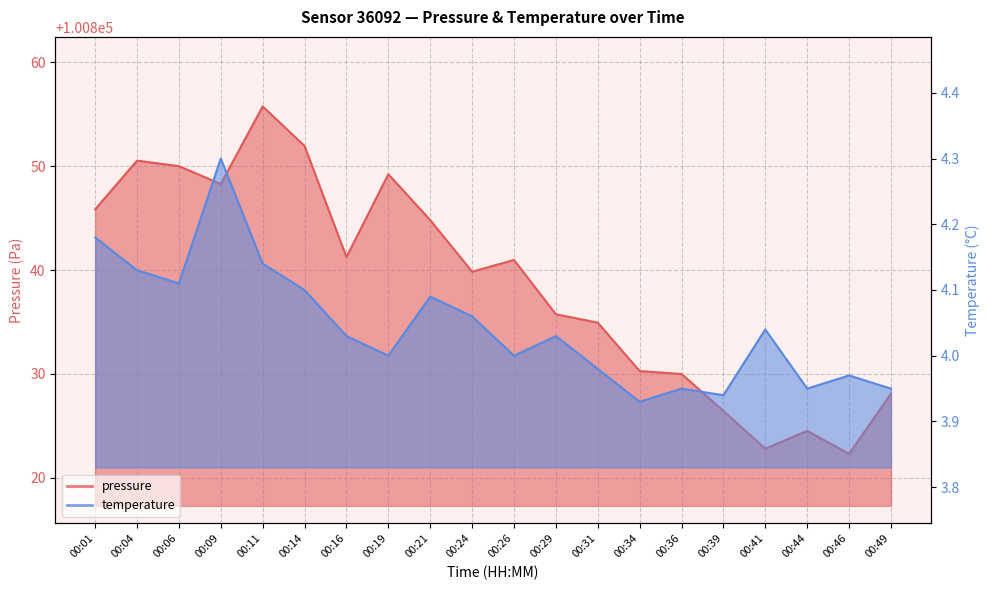

How many data points in temperature are less than 4?

7